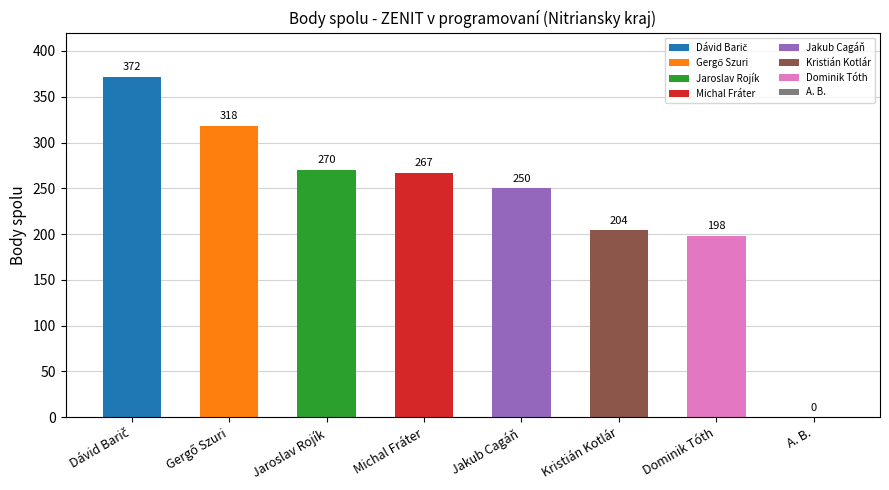

At which label is the value closest to 186?

Dominik Tóth